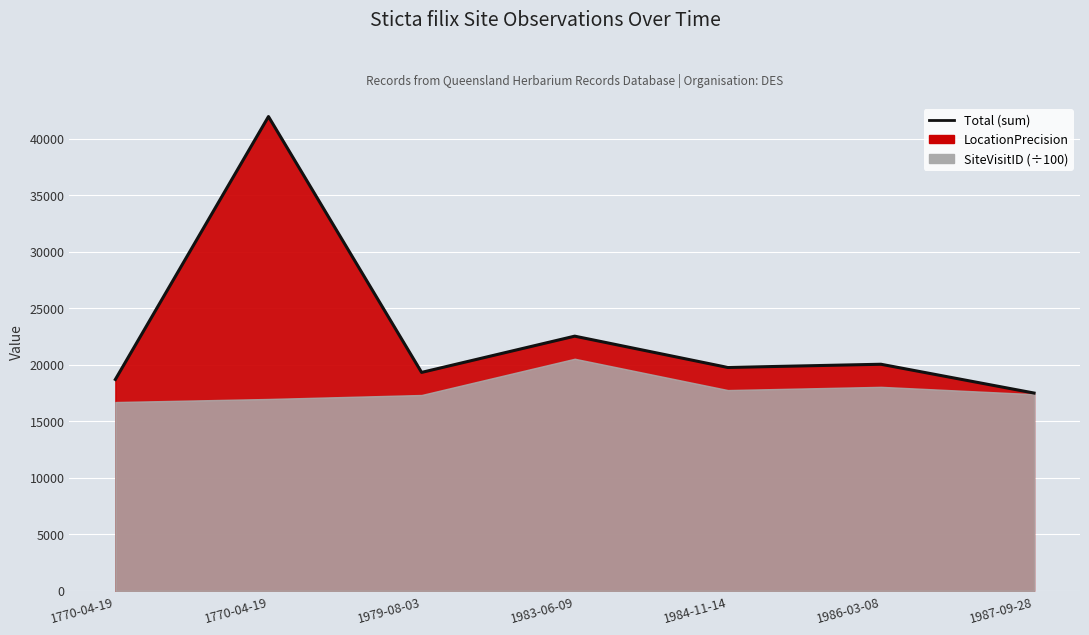

Where does the data first go above 19773?

1770-04-19